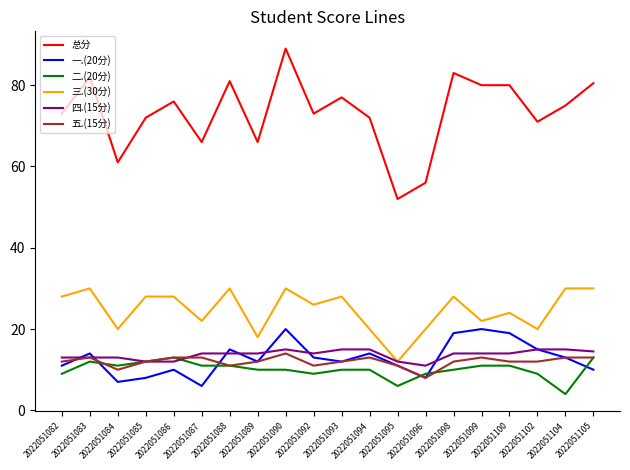

At which category is the sum across all series the highest?

2022051090